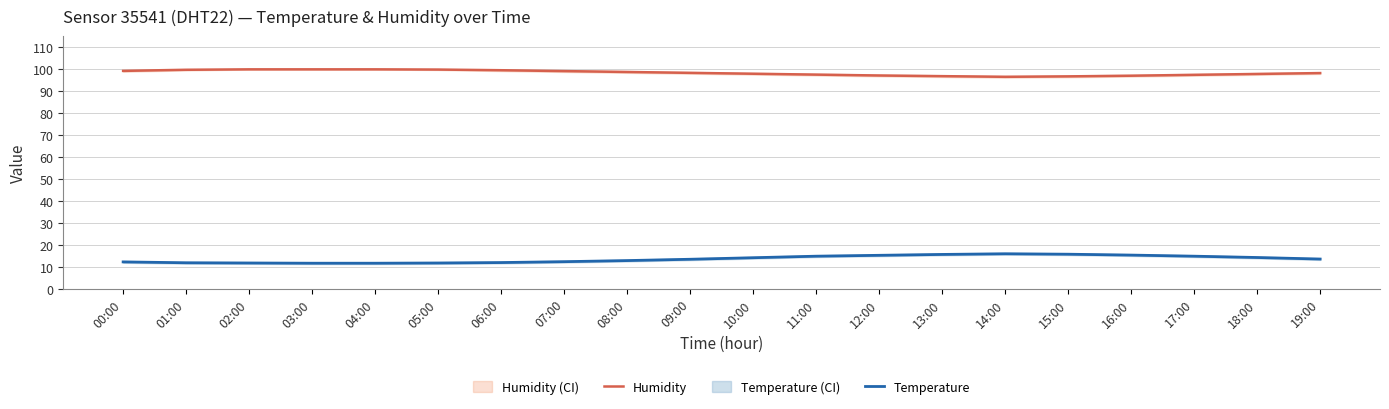

What is the difference between the second highest and minimum values in the Humidity series?

3.4